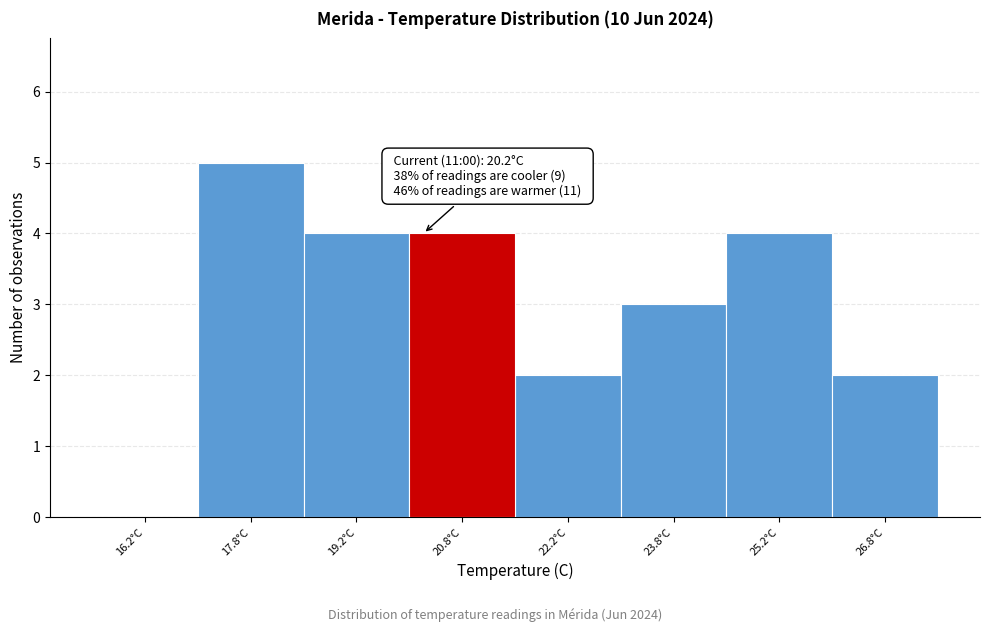

Over which range of the x-axis is the bar tallest?

17.0 to 18.5